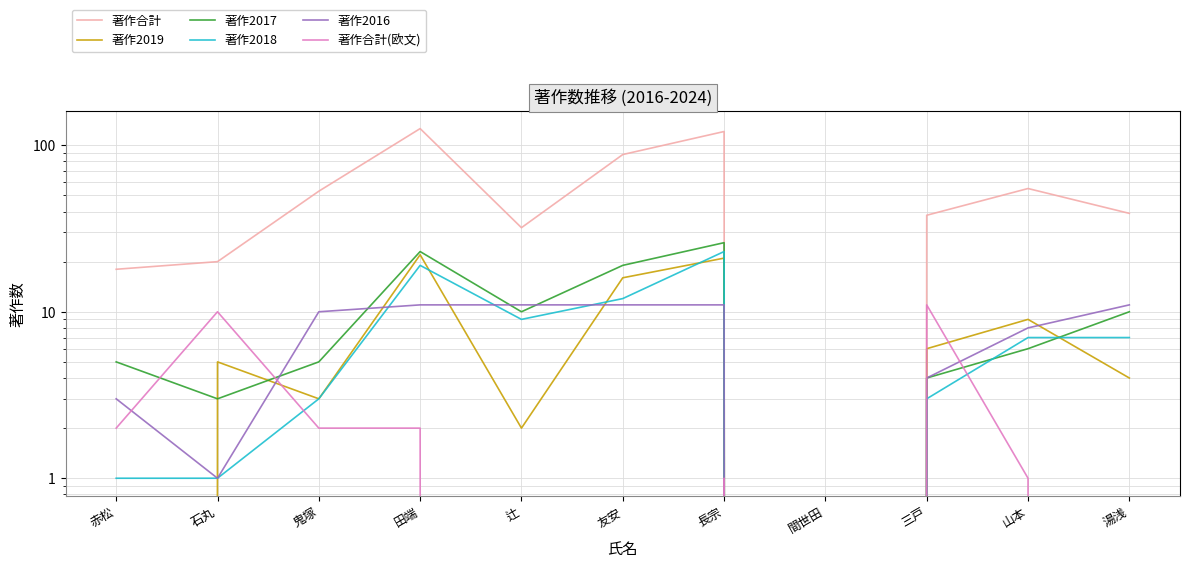

Does the chart have visible grid lines?

Yes